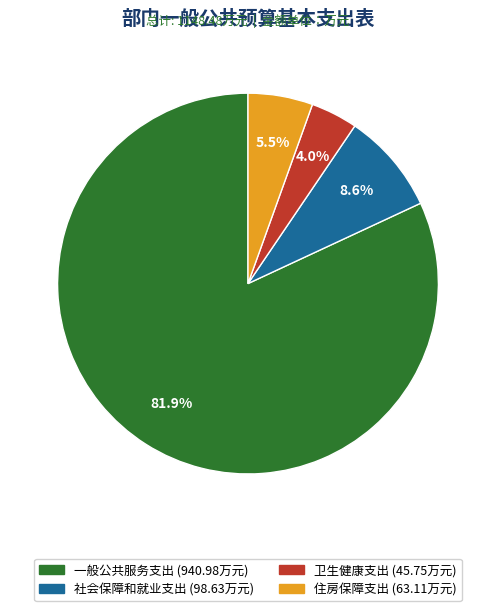

To the nearest percent, what is the average slice percentage?

25%